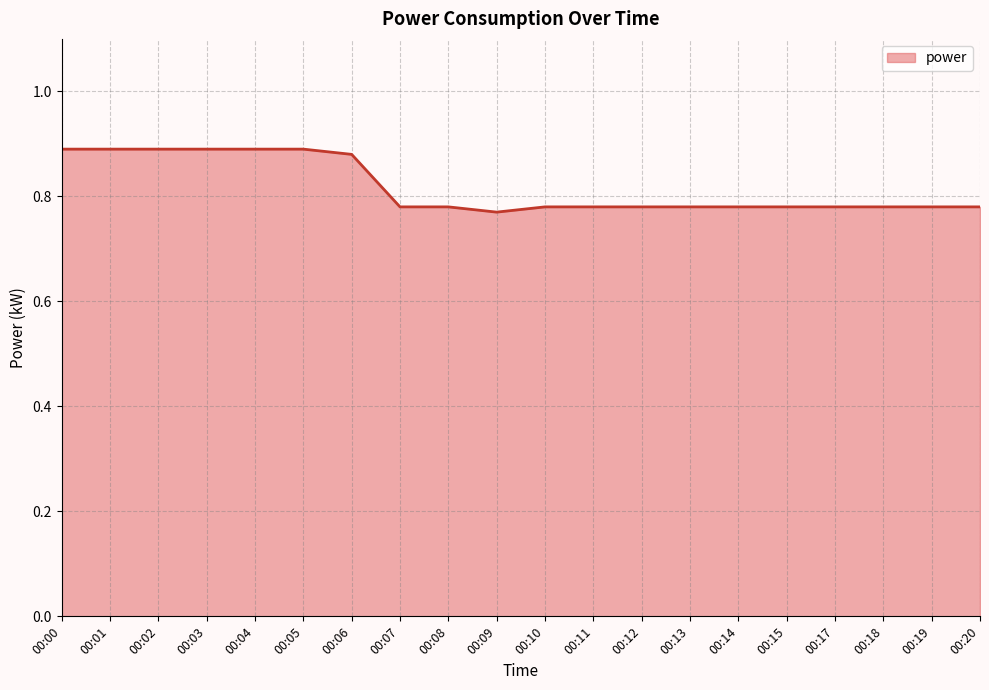

The value at 00:01 is 0.9. True or false?

True